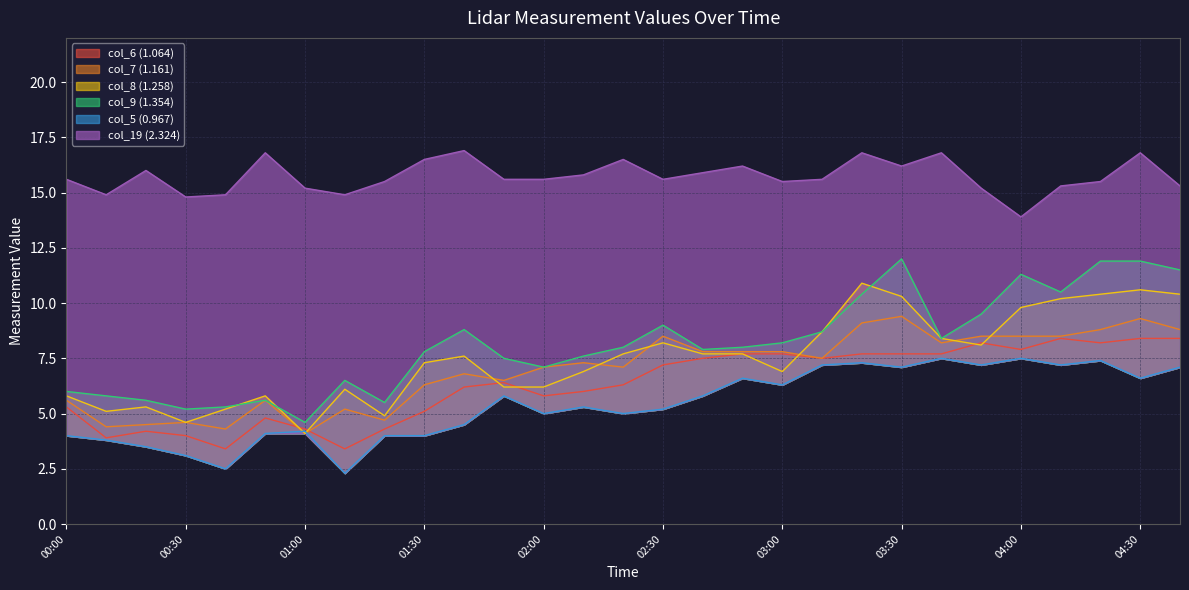

How many series are shown in this chart?

6